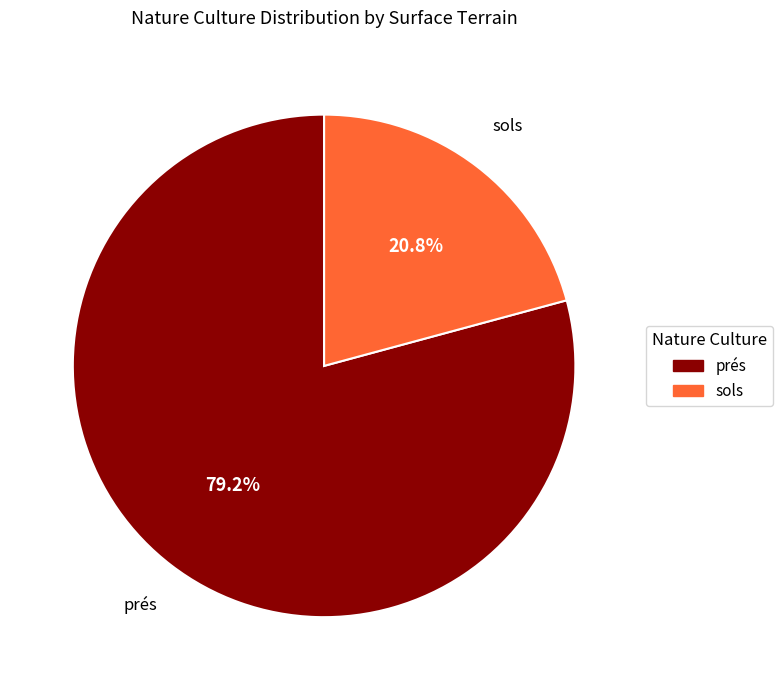

Does any single category account for the majority?

Yes